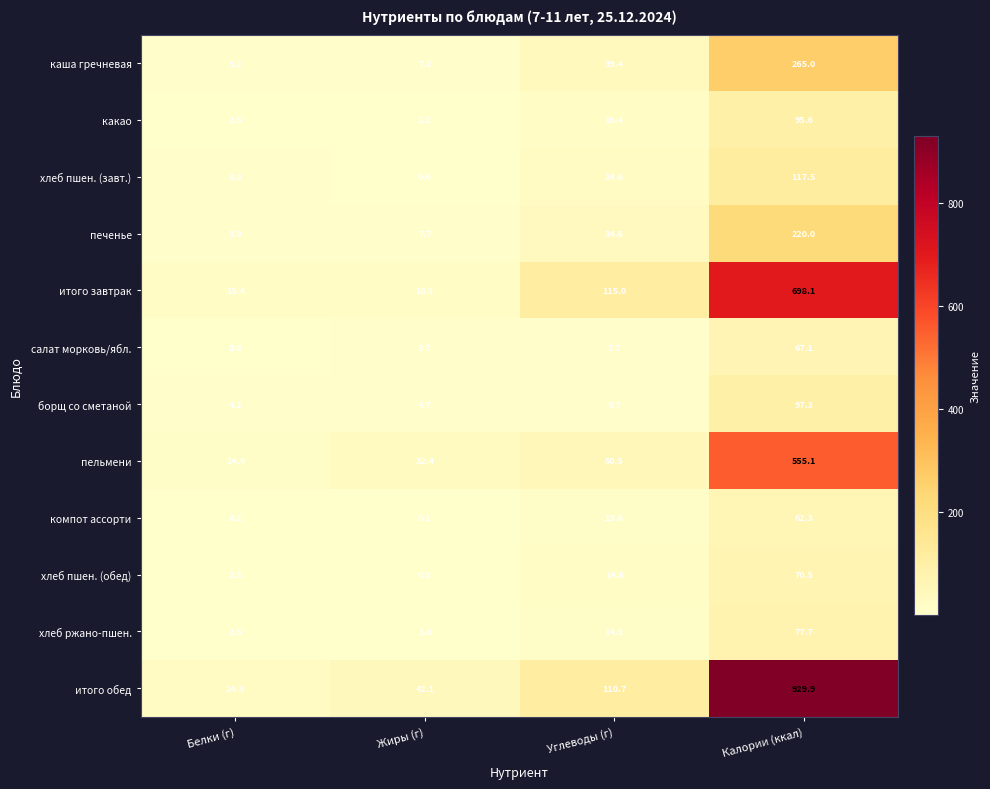

What is the difference between the second highest and second lowest values in the борщ со сметаной series?

5.0